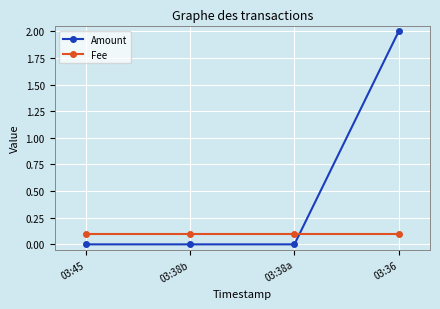

After their last crossing, which series has the higher values: Fee or Amount?

Amount